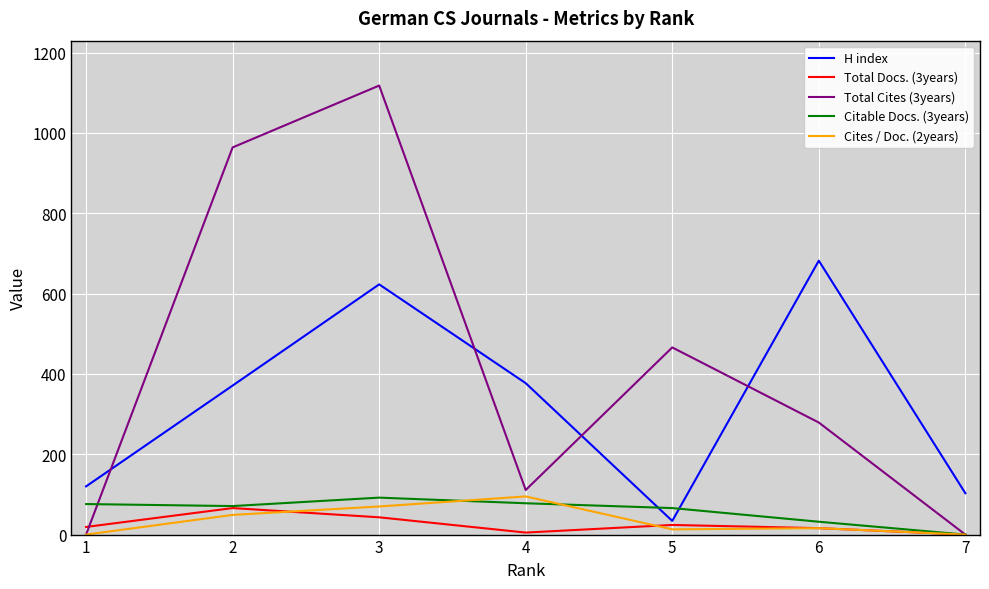

Does the chart have visible grid lines?

Yes